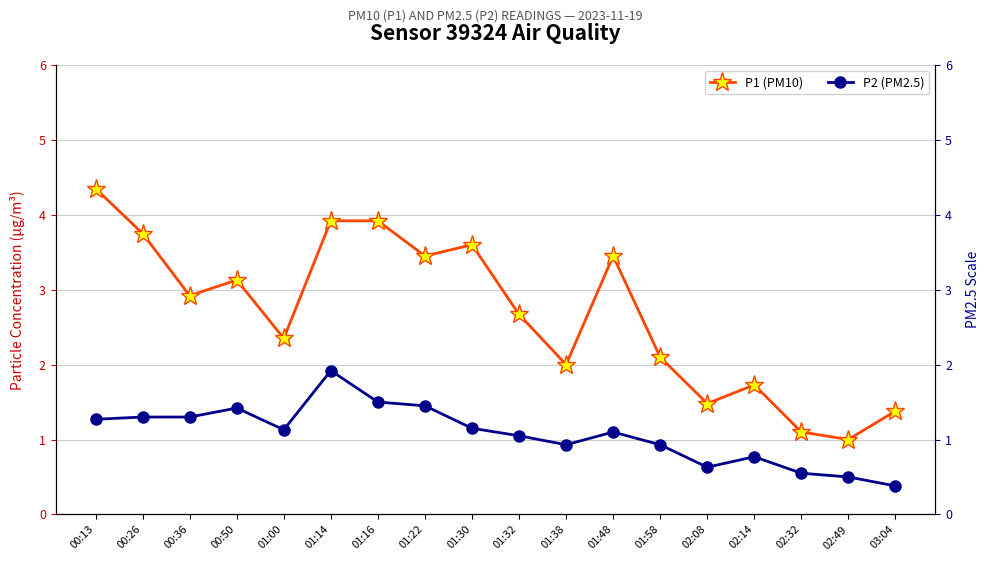

Is this an area chart (filled region under the line)?

No